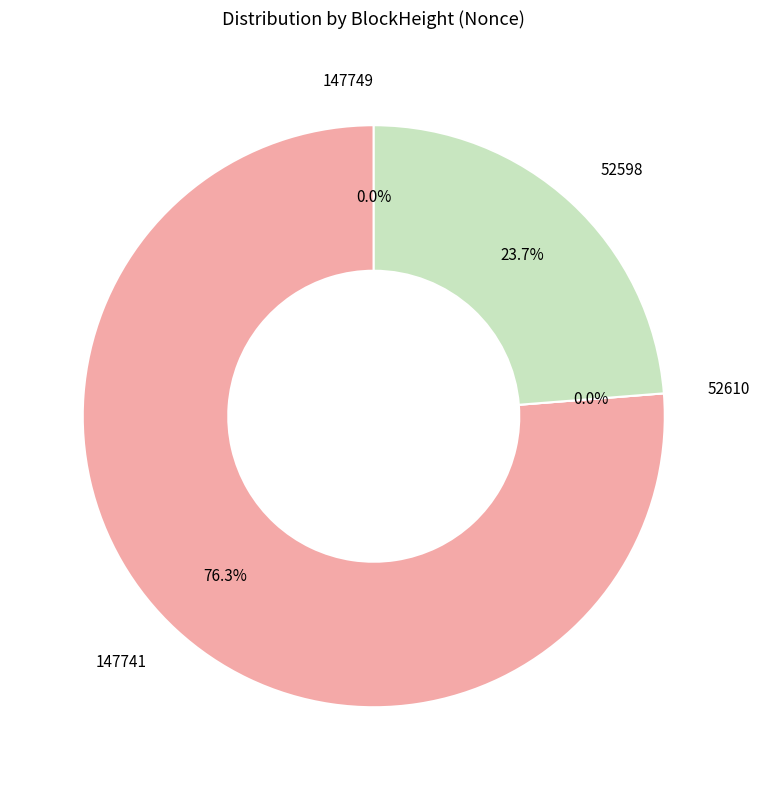

To the nearest percent, what percentage of the pie is 52598?

24%